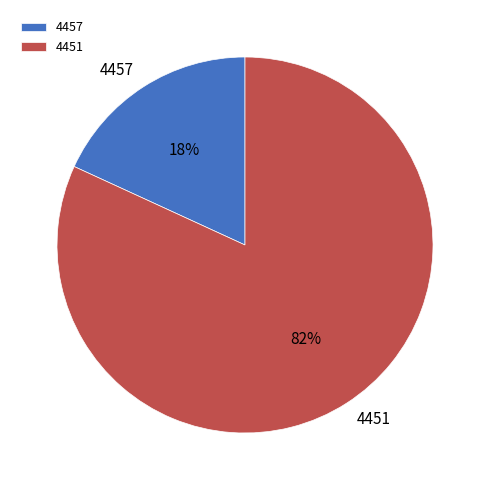

Which slice is the smallest?

4457